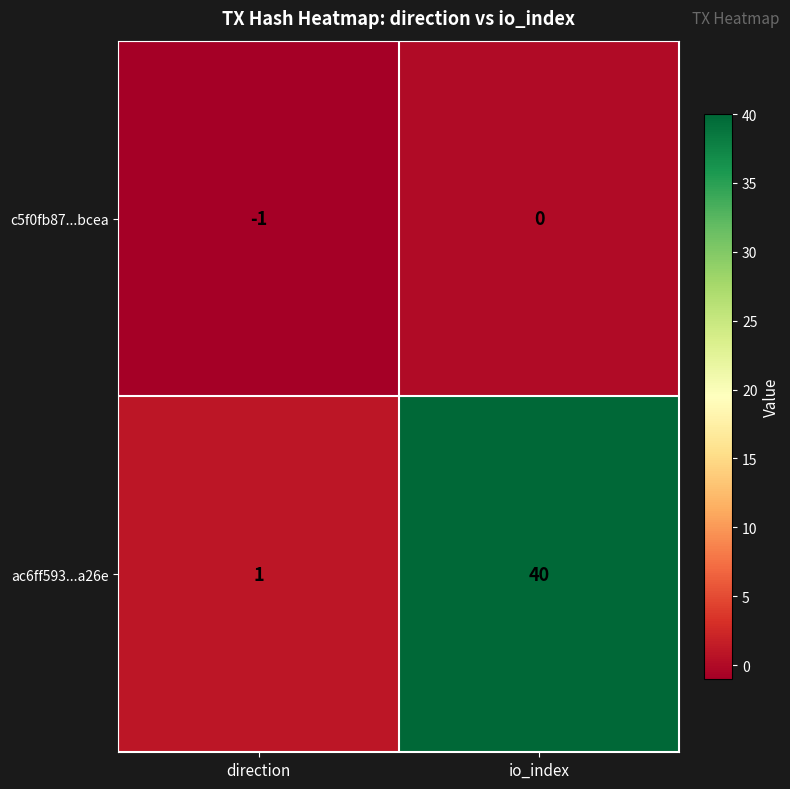

List the series in order of their overall mean, lowest first.

c5f0fb87...bcea, ac6ff593...a26e